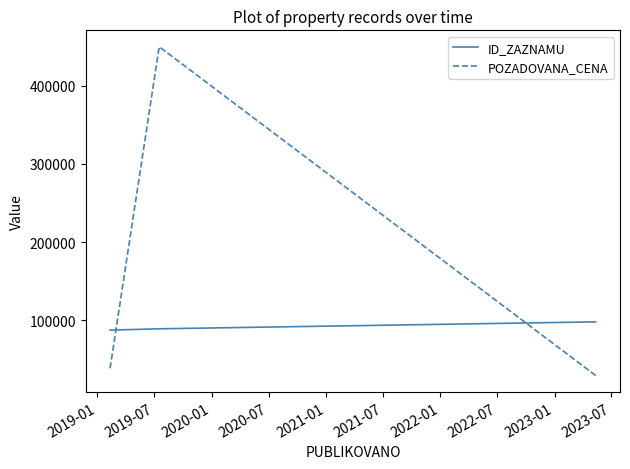

Which series has the largest range (max minus min)?

POZADOVANA_CENA